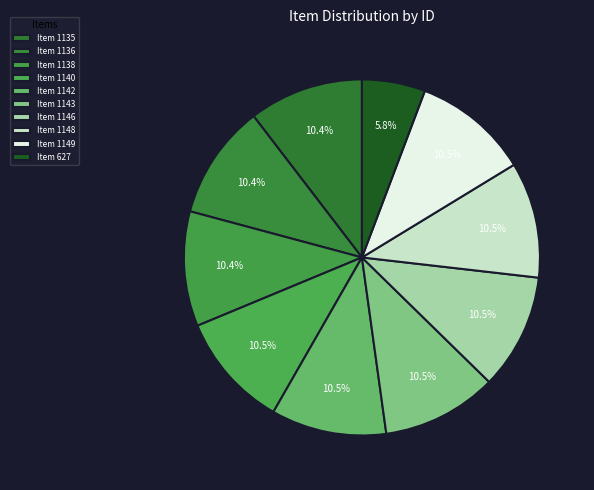

The Item 1143 slice represents 10% of the pie. True or false?

True